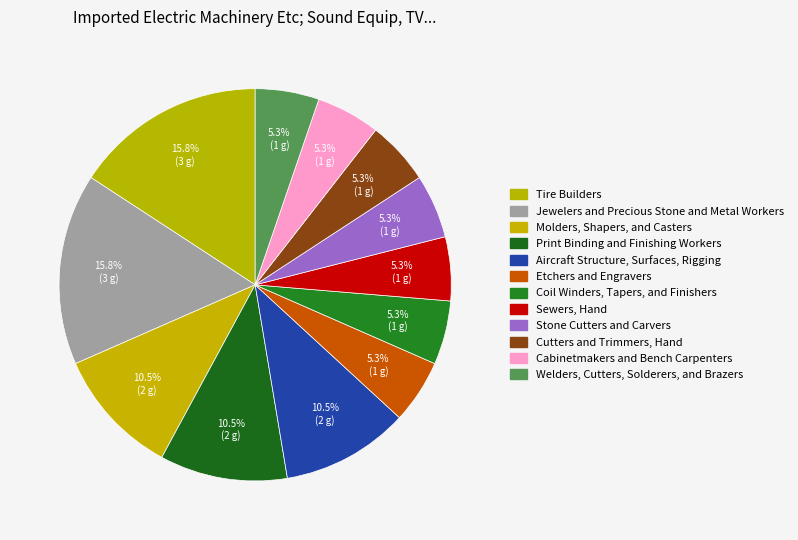

Is it true that Etchers and Engravers is 5% of the pie?

True